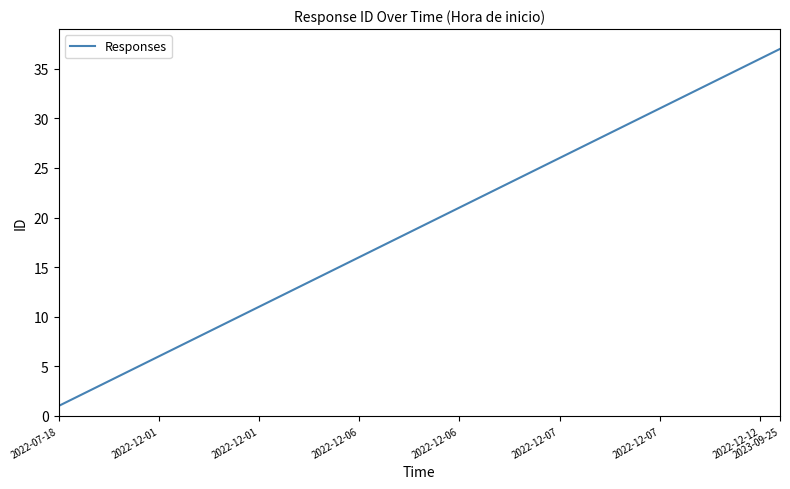

Count the number of data series in this chart.

1